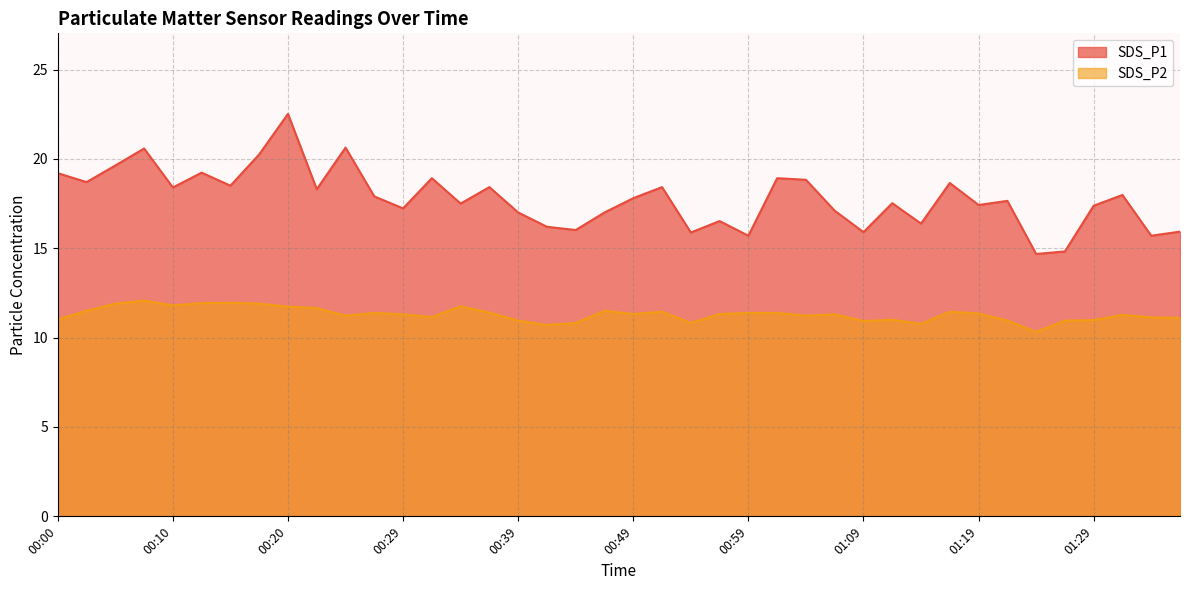

What position from the right is 01:24?

6